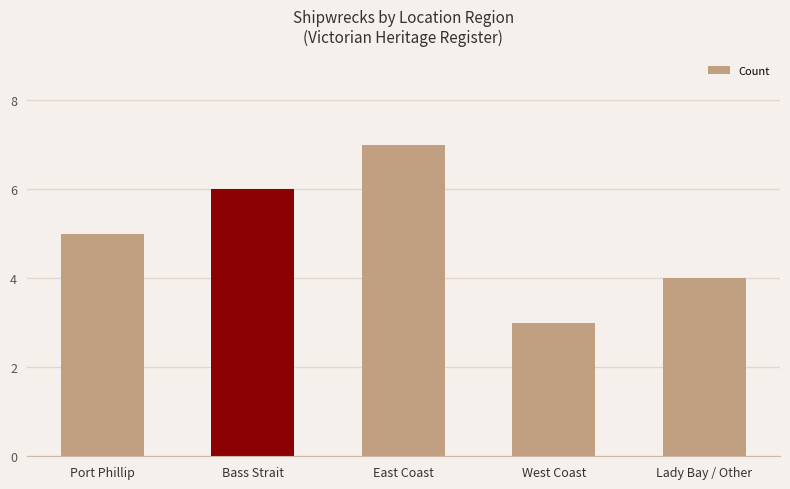

Approximately how many times larger is the value at East Coast compared to West Coast?

2.3